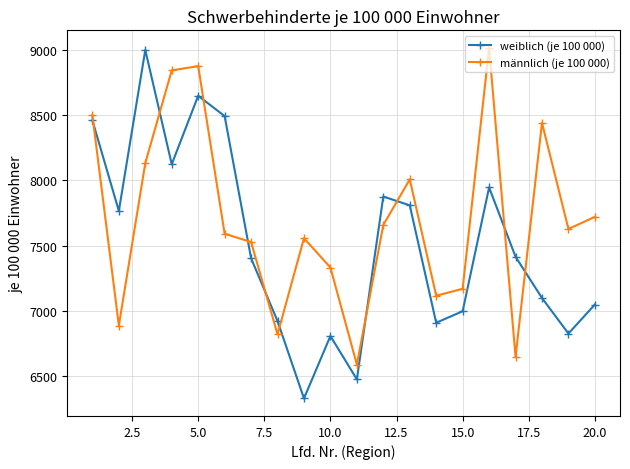

What is the minimum value shown in the chart?

6328.9